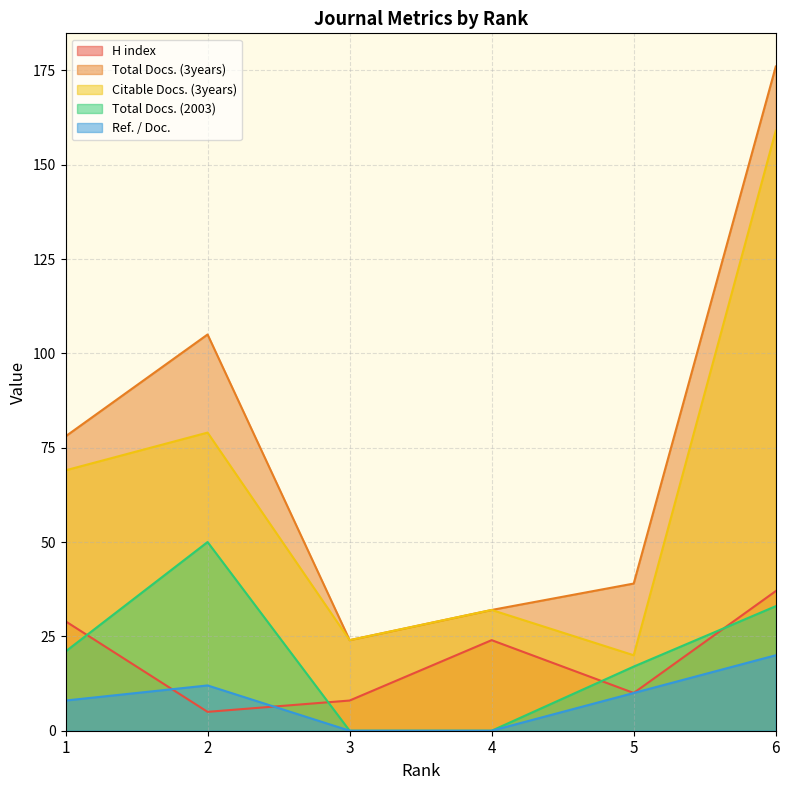

Does the chart display data point markers on the line(s)?

No